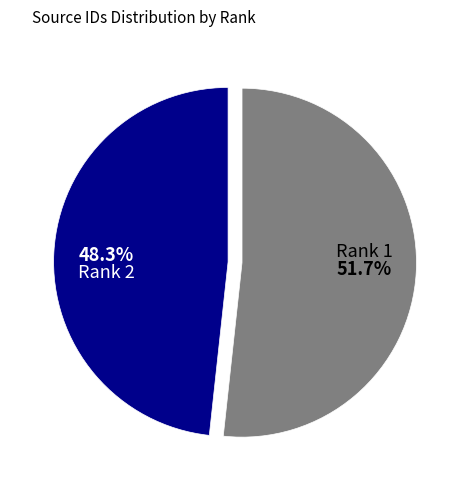

How many segments does this pie chart have?

2